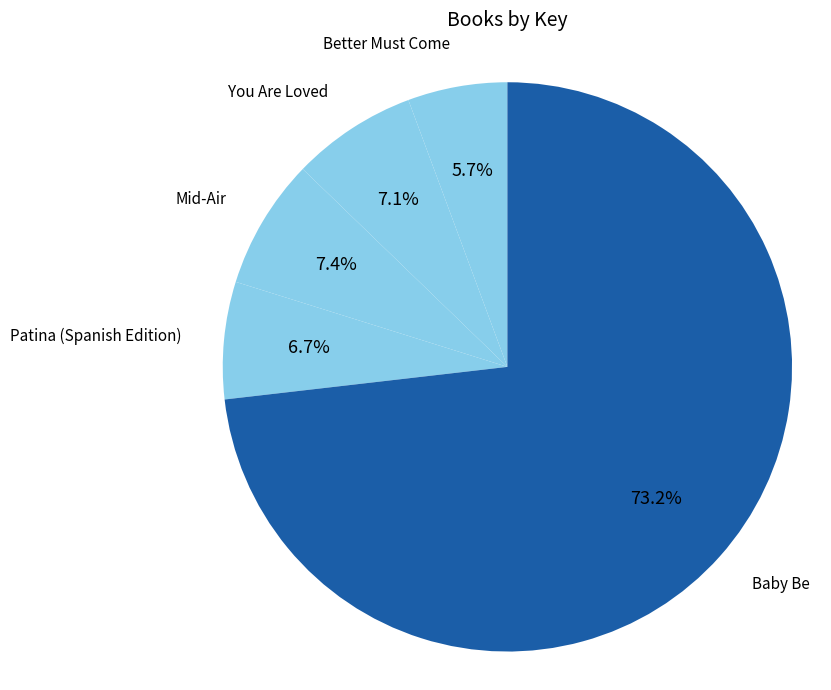

What percentage is the Baby Be slice, to the nearest percent?

73%